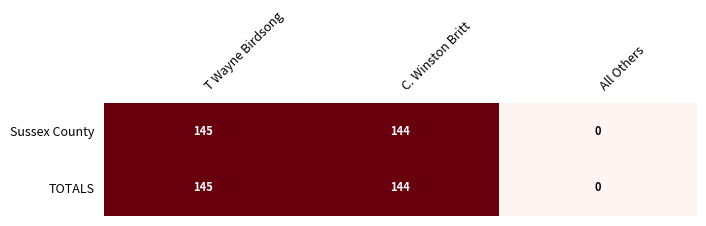

List the labels in order of TOTALS value, smallest first.

All Others, C. Winston Britt, T Wayne Birdsong